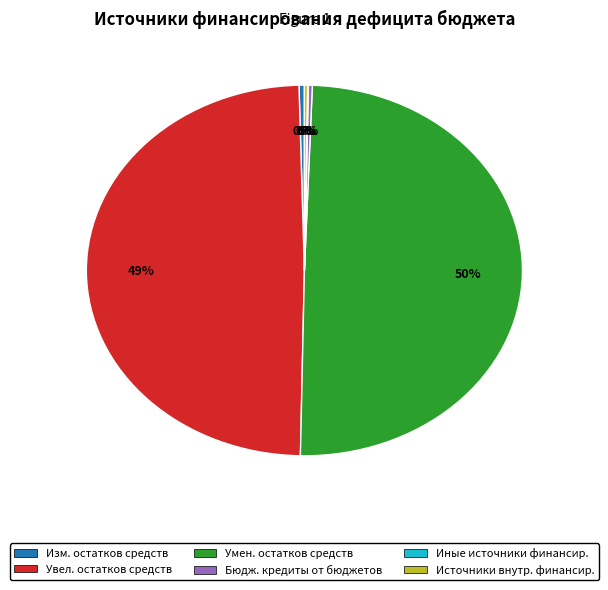

To the nearest percent, what is the average slice percentage?

17%